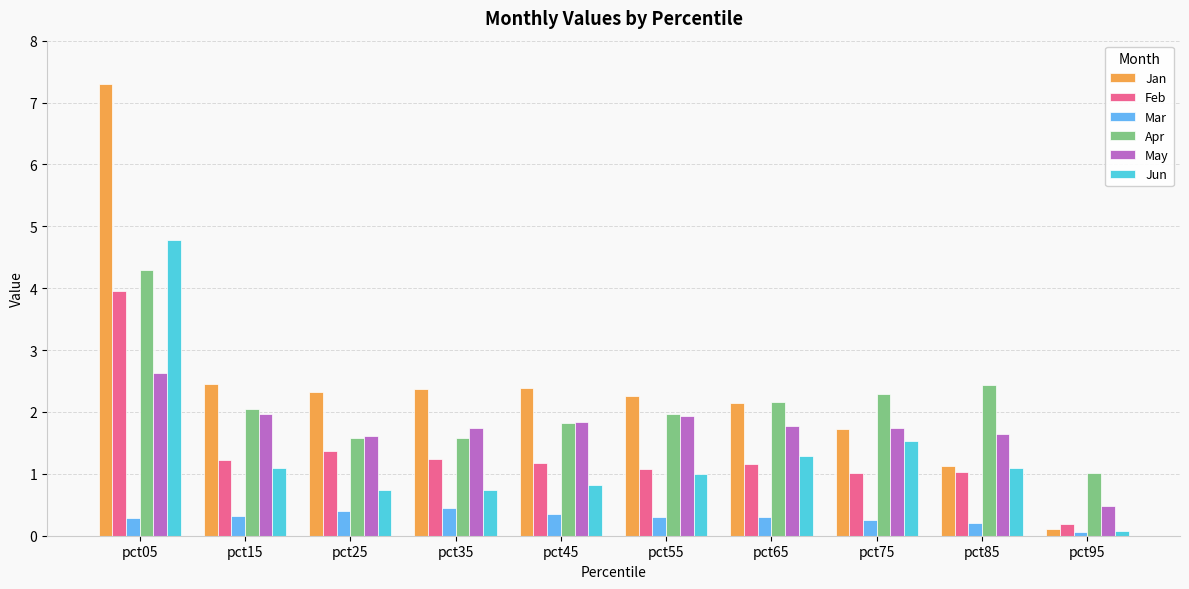

The Apr series shows 2.0 at pct55. True or false?

True